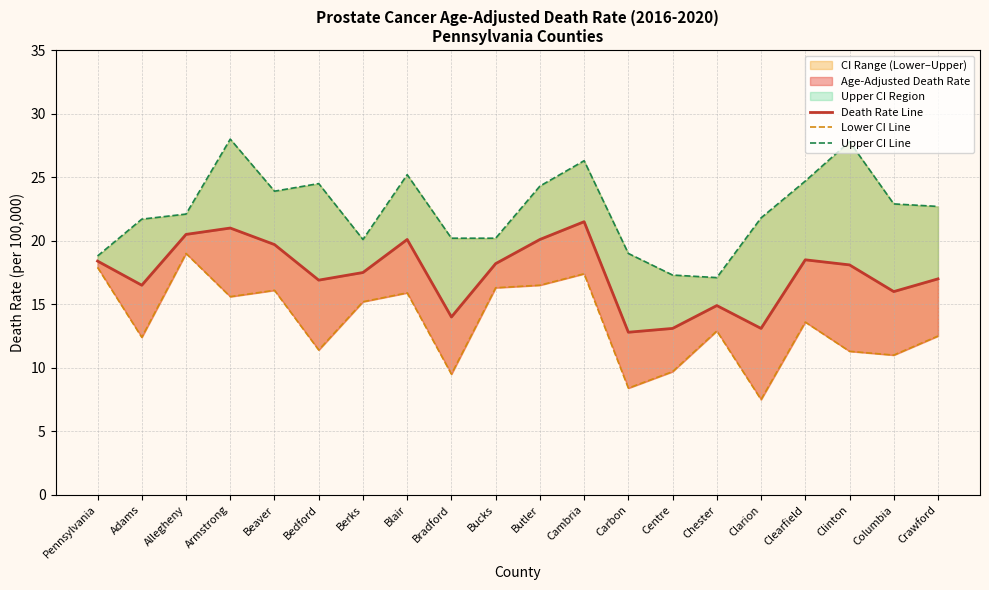

Where does the Upper CI Line series first go above 22?

Allegheny